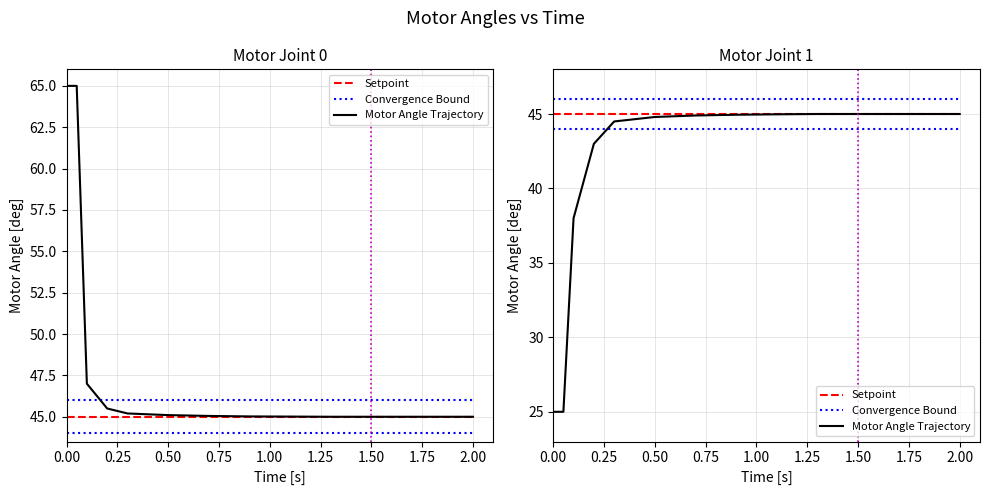

The value of Motor Angle Trajectory at 1.50 is 44.9. True or false?

True